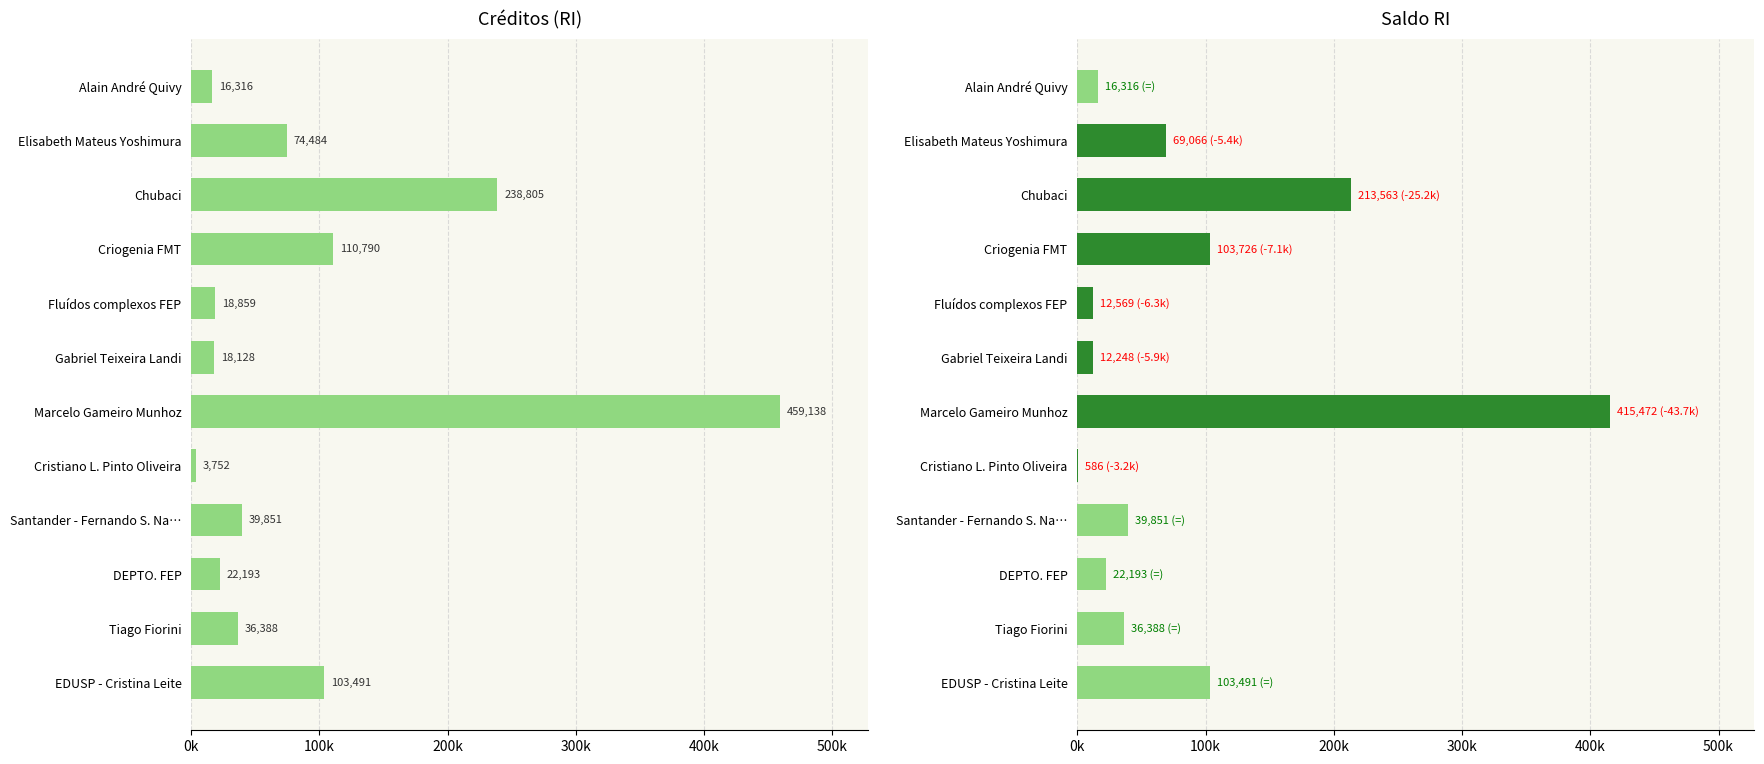

What position from the left is Fluídos complexos FEP?

5